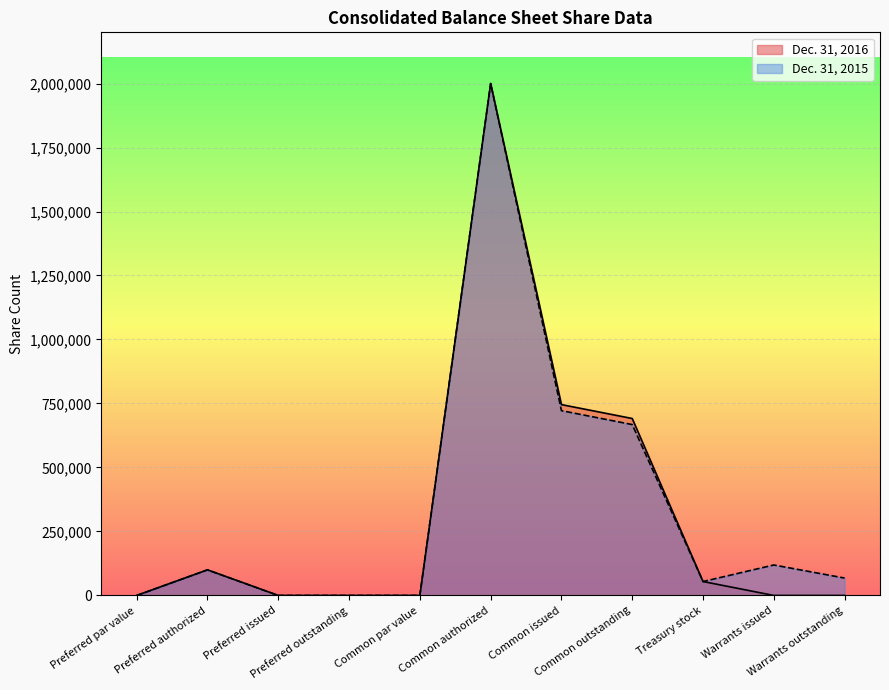

Is it true that Dec. 31, 2016 equals 218538 at Common issued?

False